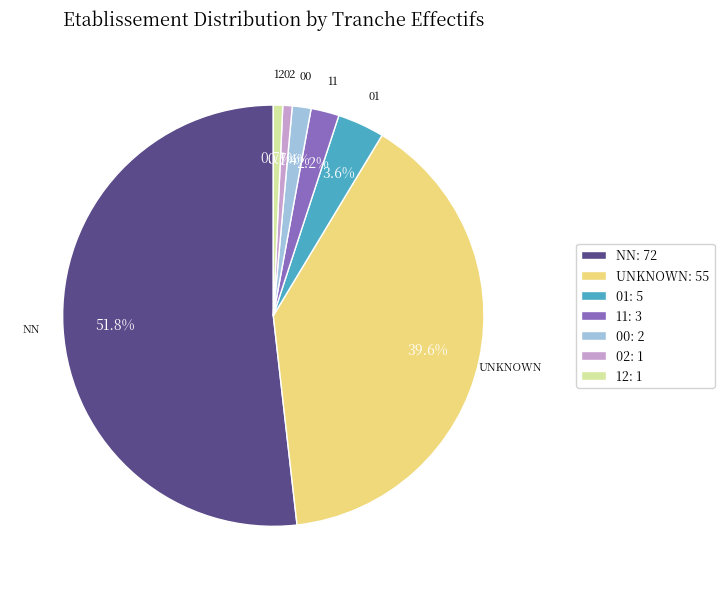

Which has a higher value, NN: 72 or 01: 5?

NN: 72